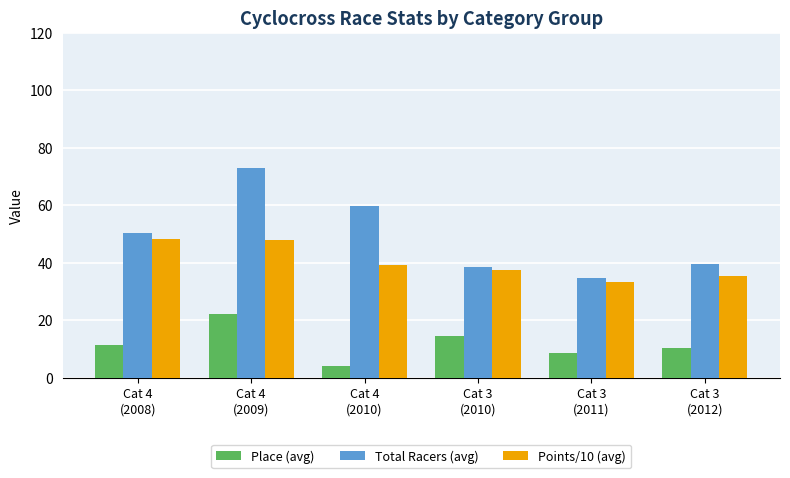

At which label does Total Racers (avg) first exceed 50?

Cat 4
(2008)